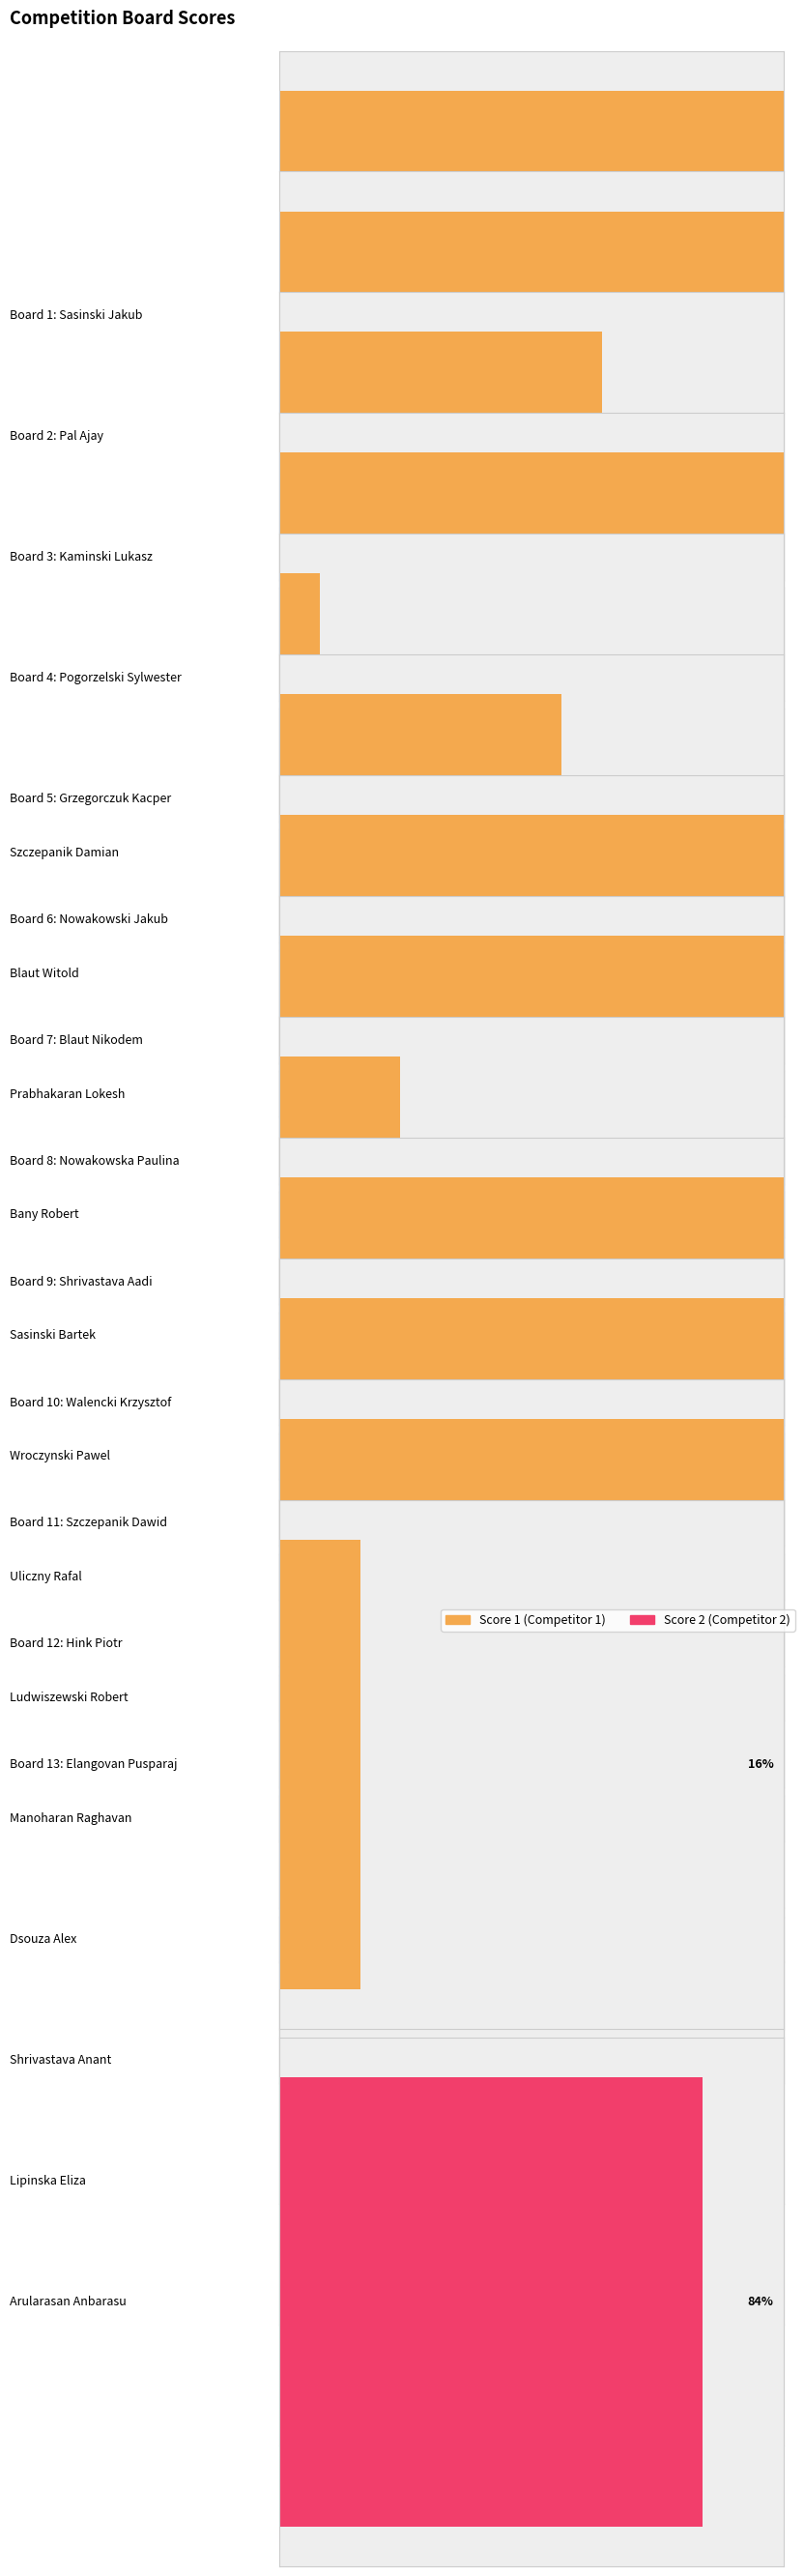

At how many categories does at least one series exceed 17?

13